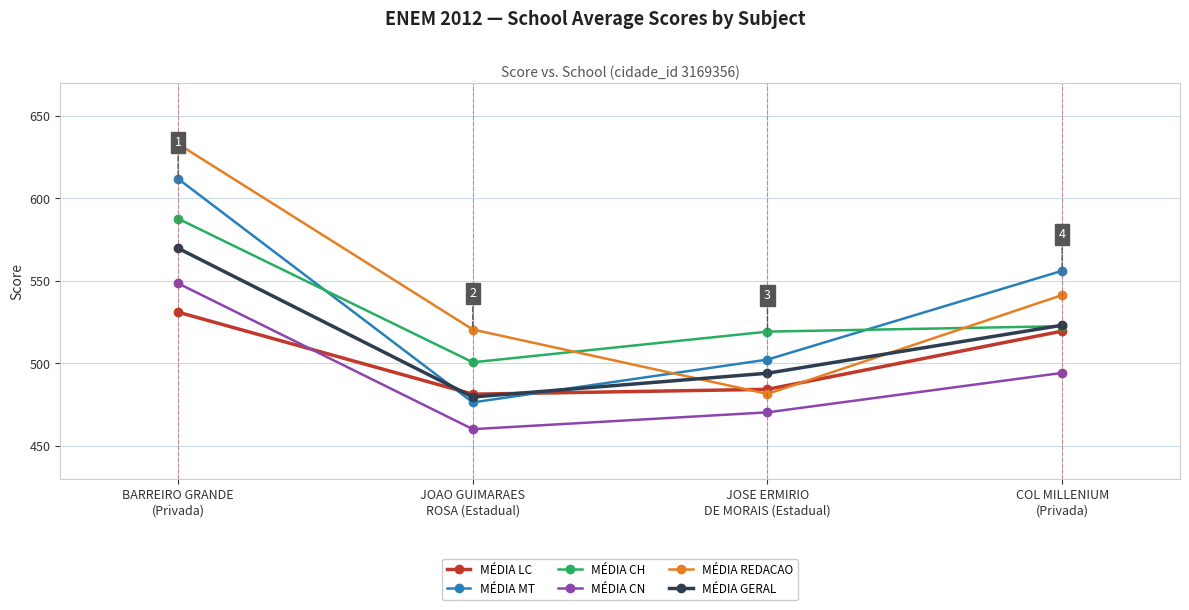

The value of MÉDIA REDACAO at BARREIRO GRANDE
(Privada) is 632.9. True or false?

True